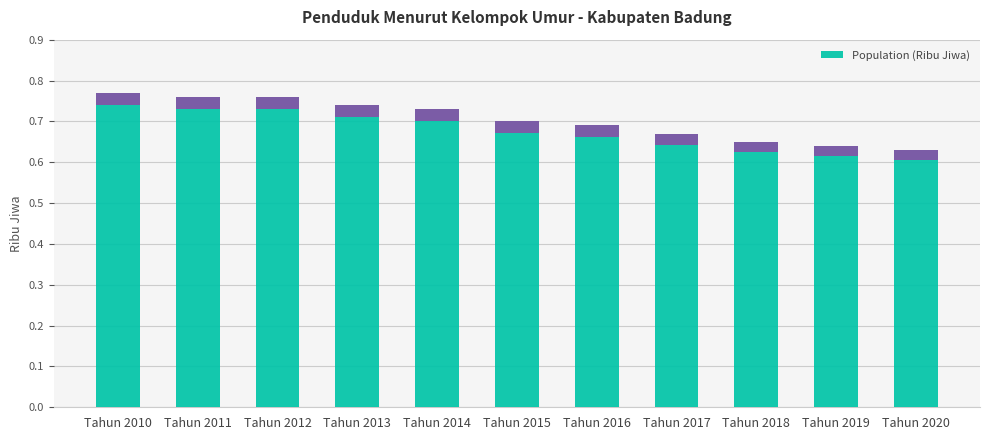

Which category has the lowest value across all series?

Tahun 2020